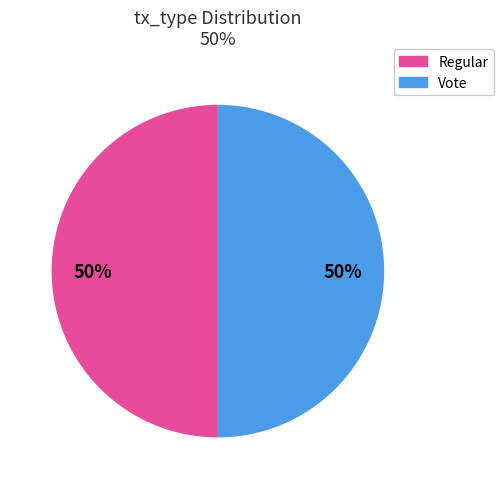

True or false: Vote accounts for 92% of the total.

False